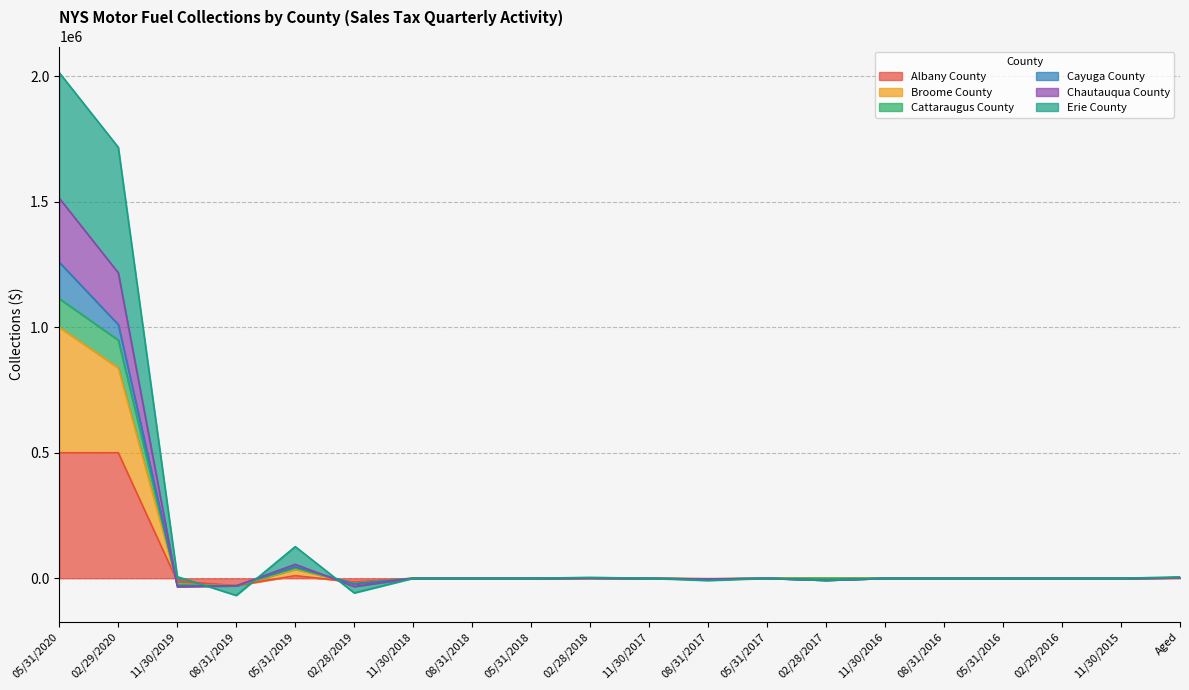

What is the difference between the Erie County values at 08/31/2018 and 08/31/2017?

8987.0